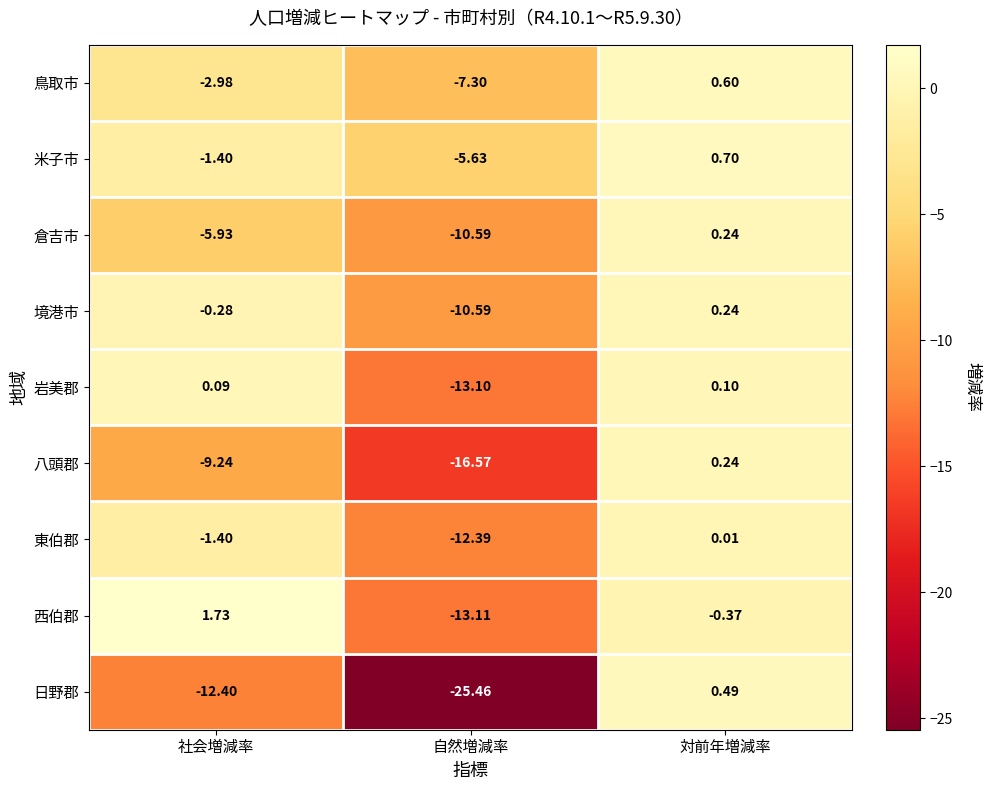

List the labels in order of 日野郡 value, smallest first.

自然増減率, 社会増減率, 対前年増減率